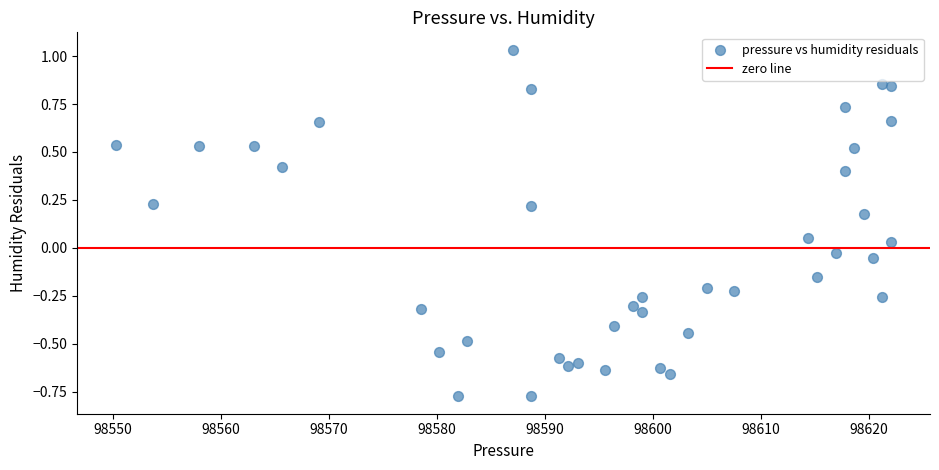

What is the range of X values (max minus min)?

71.8